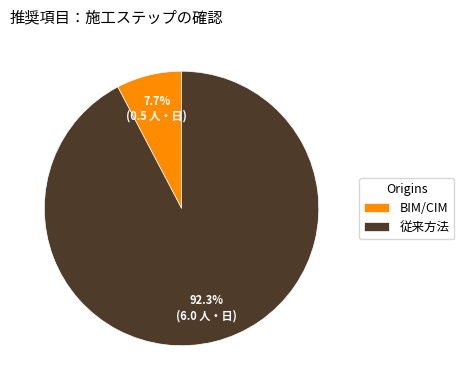

To the nearest percent, what is the difference between the BIM/CIM and 従来方法 slice percentages?

85%